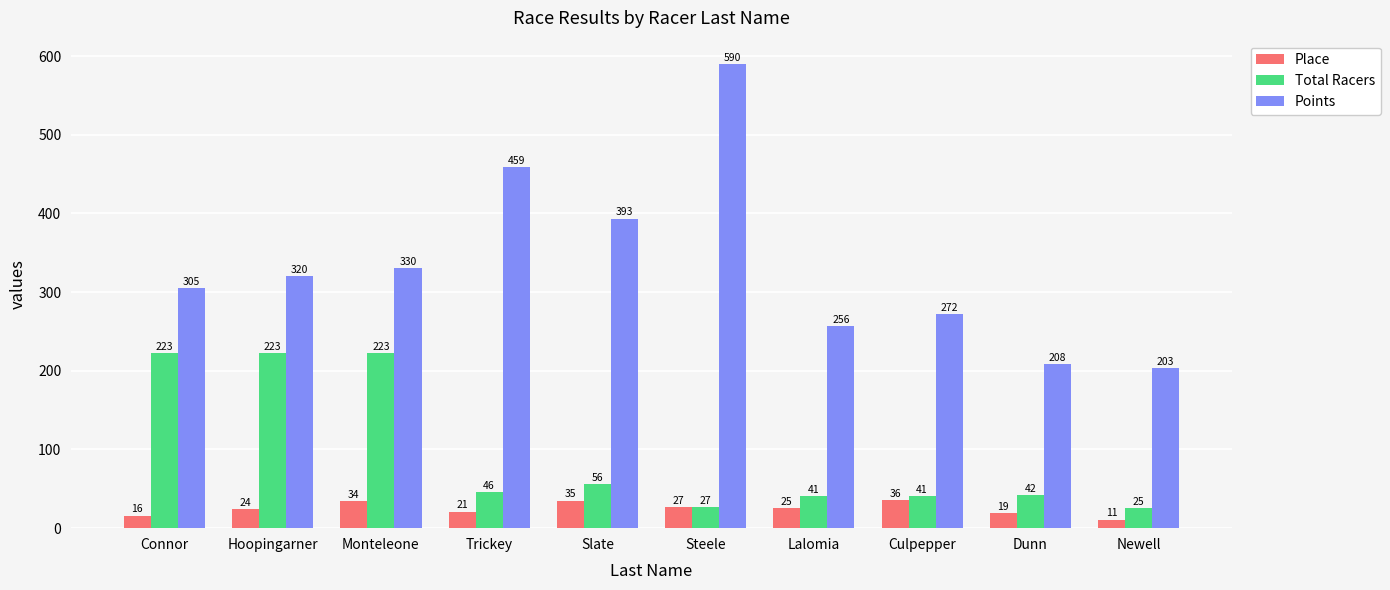

Which series has the widest spread of values?

Points